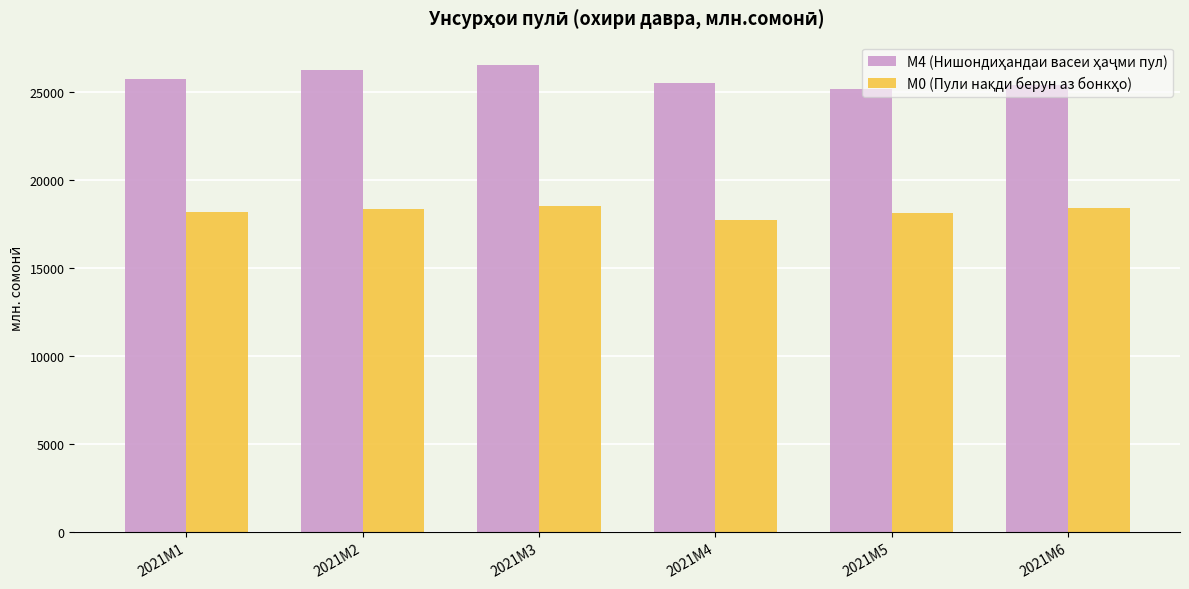

At how many categories does at least one series exceed 24704?

6